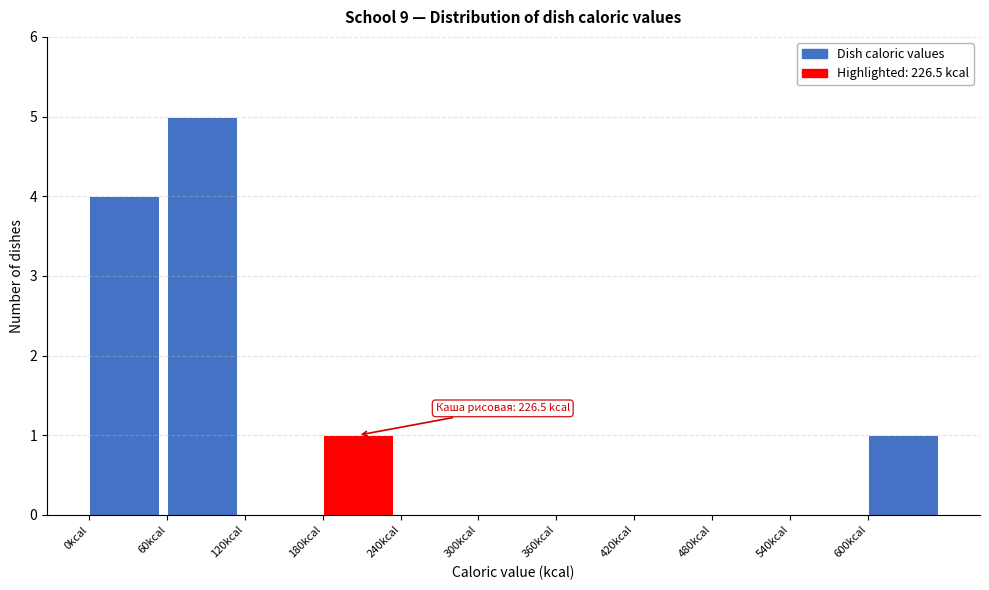

Over which range of the x-axis is the bar tallest?

60 to 120